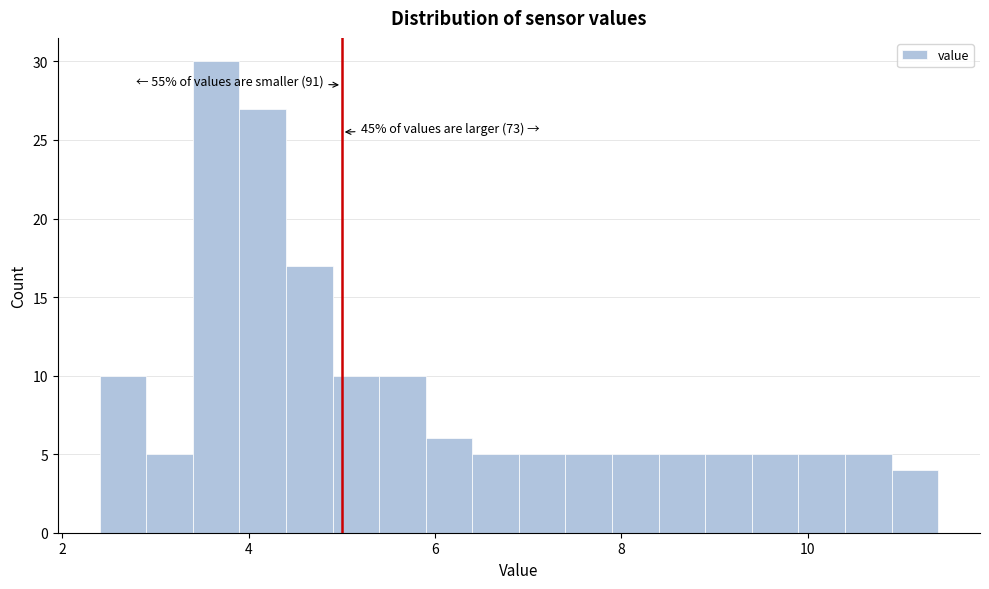

Around what value on the x-axis is the tallest bar? Give the approximate position of its centre, as read against the axis.

3.6